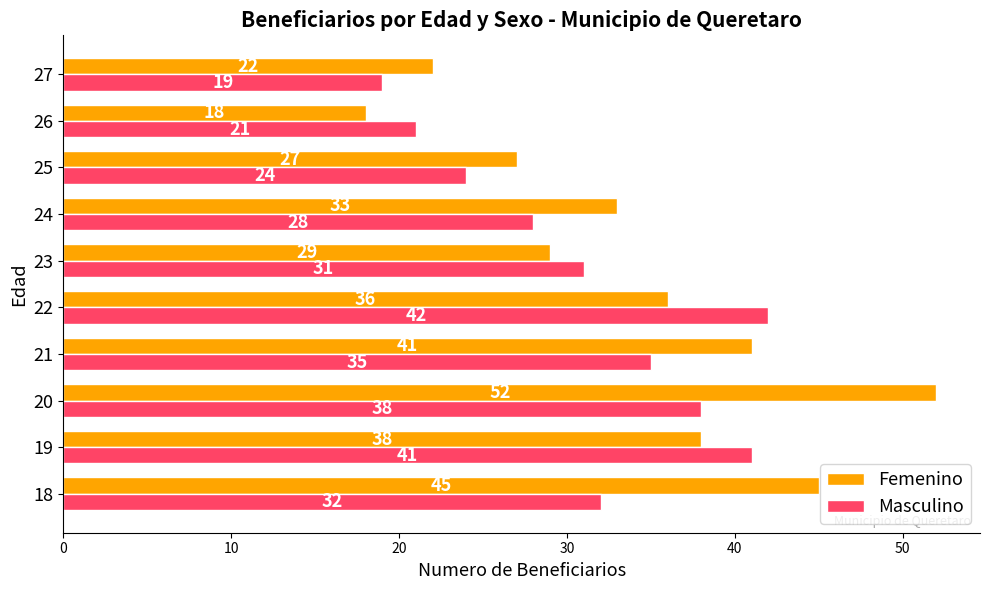

What is the difference between the Femenino values at 21 and 25?

14